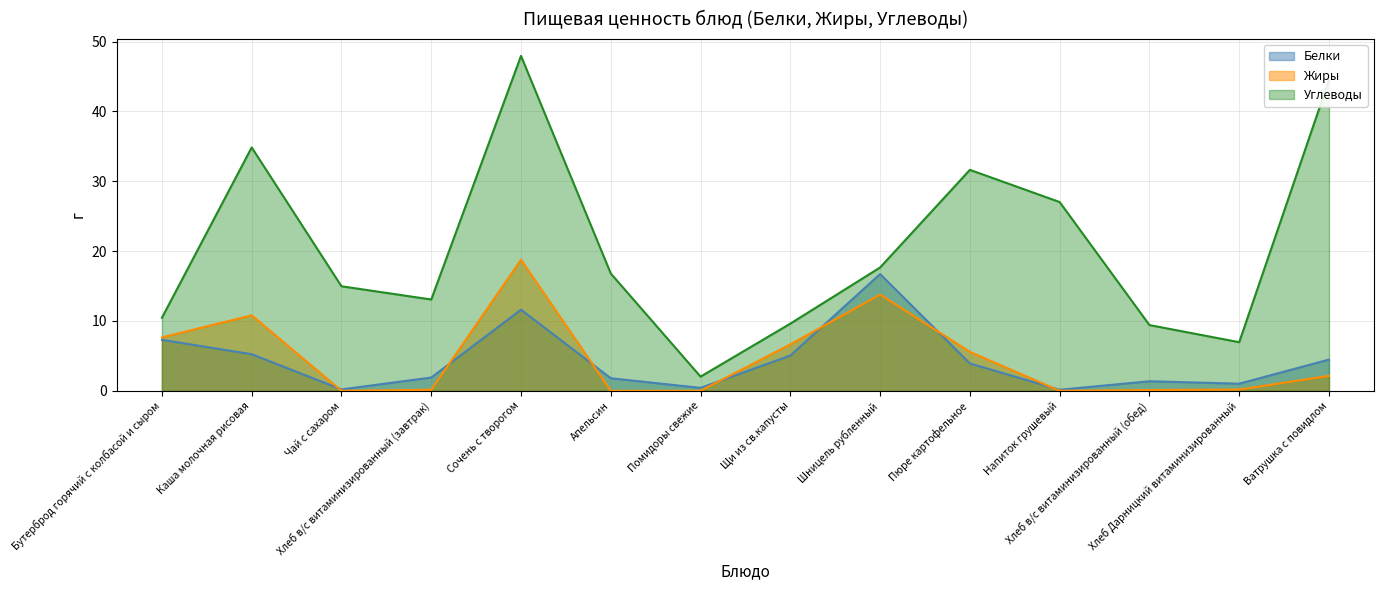

What position from the left is Щи из св.капусты?

8